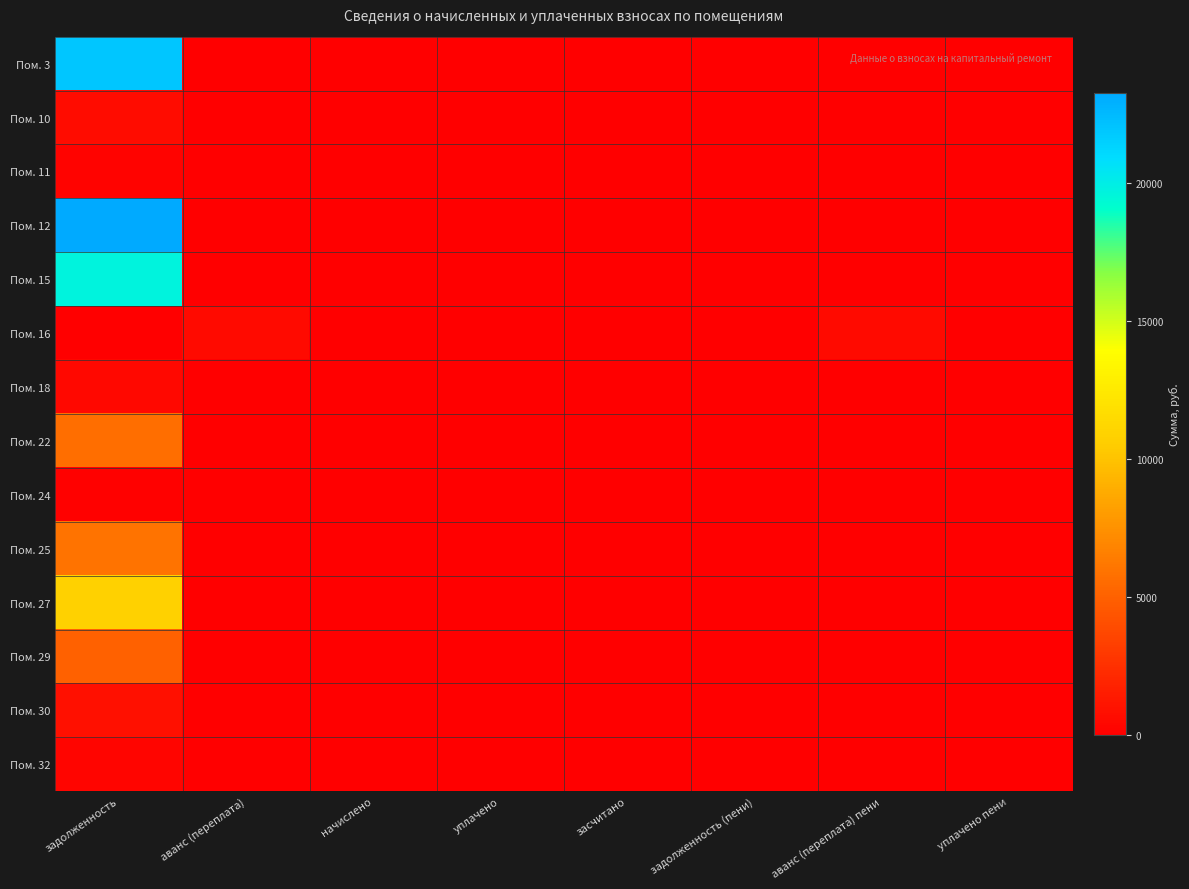

How many series are shown in this chart?

14